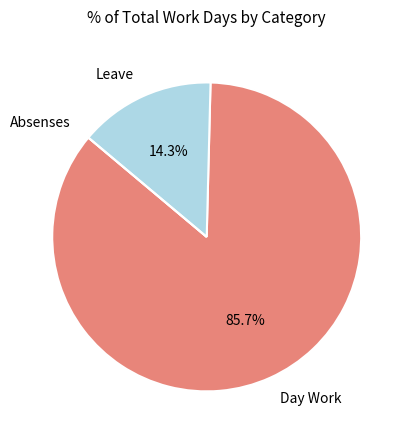

Is there any slice that represents more than half of the pie?

Yes